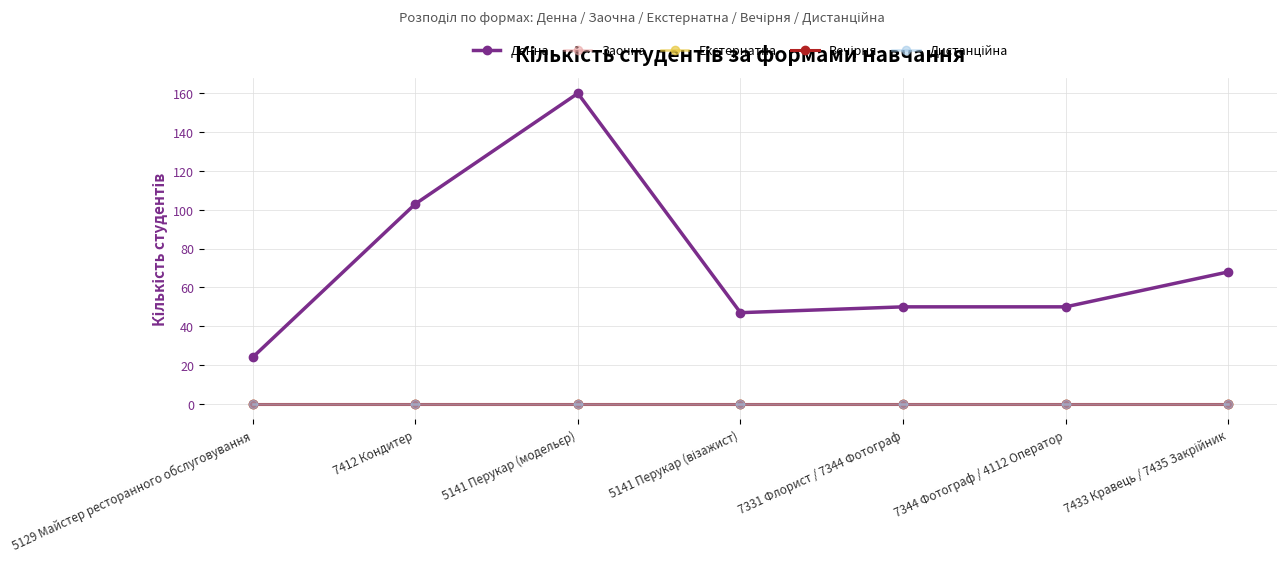

True or false: Денна and Екстернатна cross at least once.

False